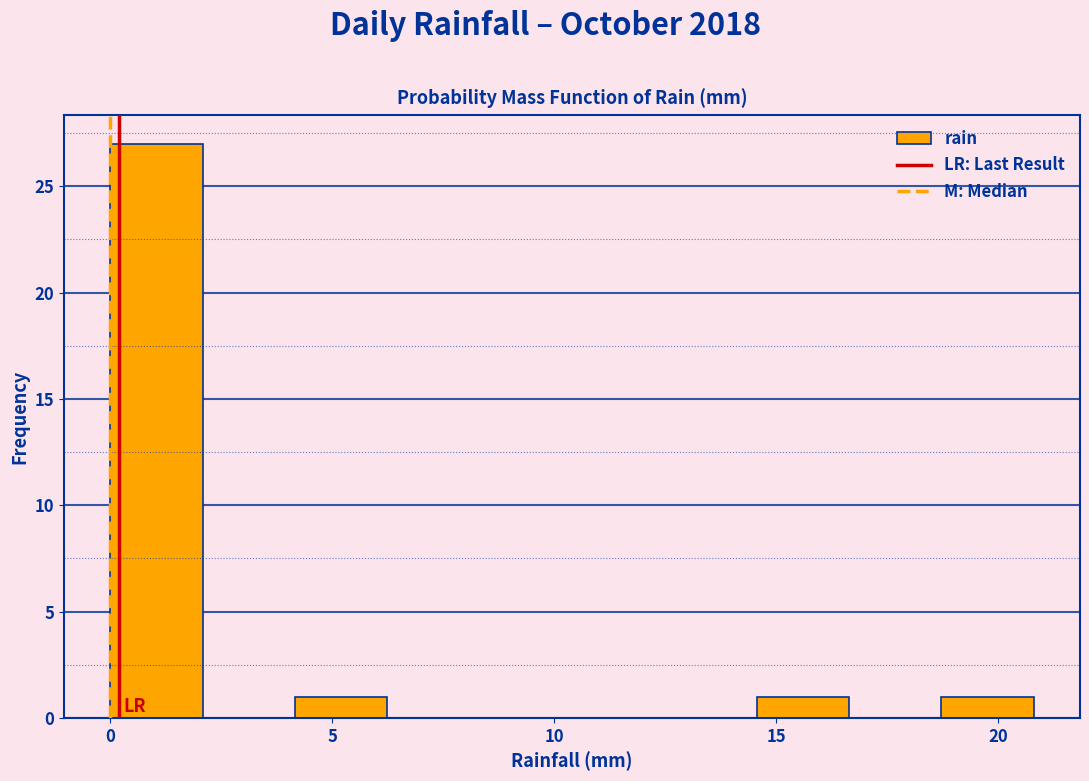

Over which range of the x-axis is the bar tallest?

0.0 to 2.0